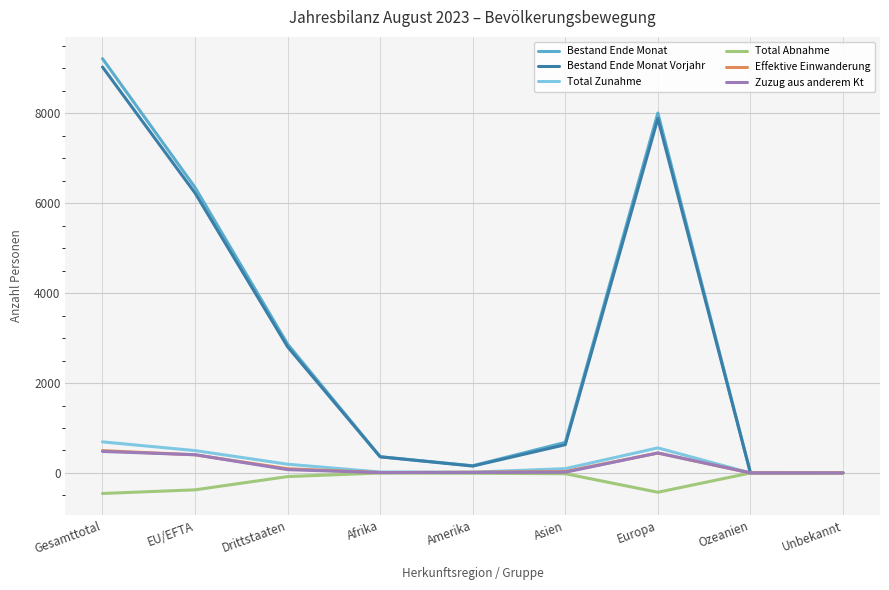

What is the highest value of the Bestand Ende Monat series?

9218